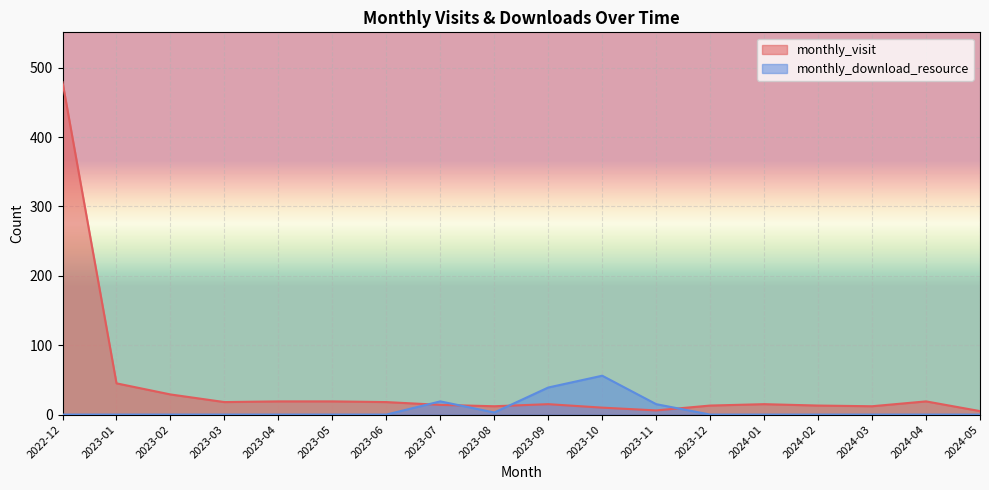

Reading right to left, what are all the values shown in this chart?

monthly_visit: 5	19	12	13	15	13	6	10	15	12	14	18	19	19	18	29	45	479
monthly_download_resource: 0	0	0	0	0	0	15	56	39	3	19	0	0	0	0	0	0	0